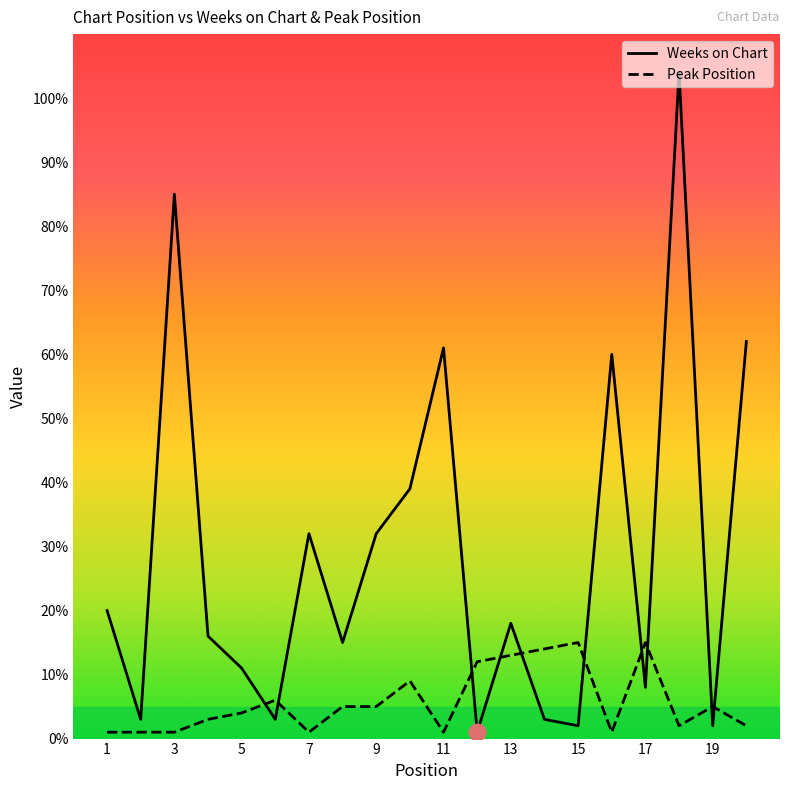

True or false: Peak Position has more than 2 interior local peaks.

True